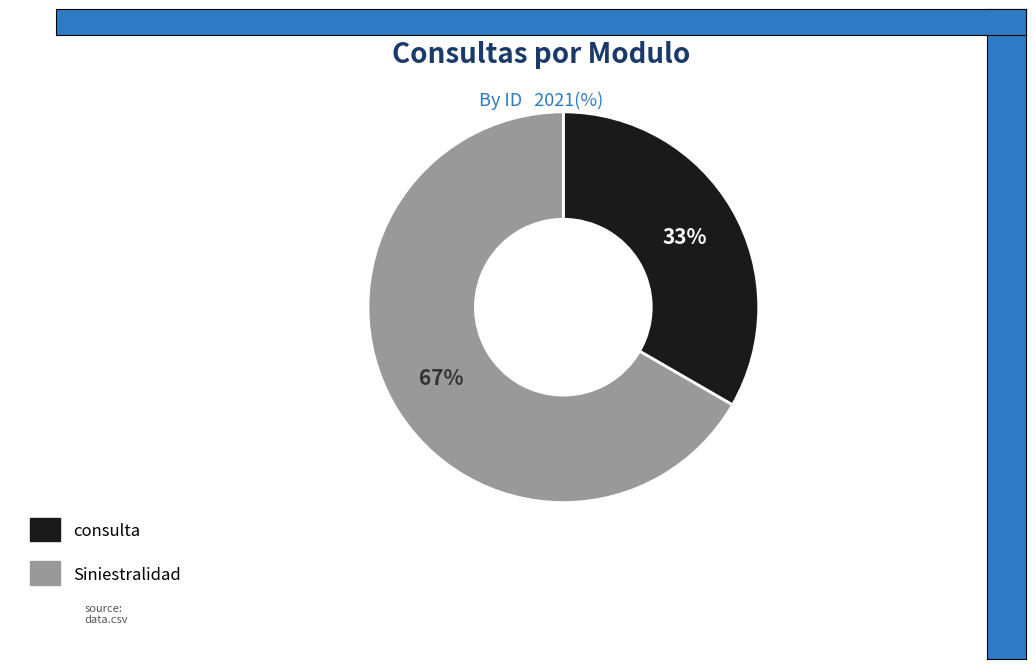

Which slice is the largest?

Siniestralidad